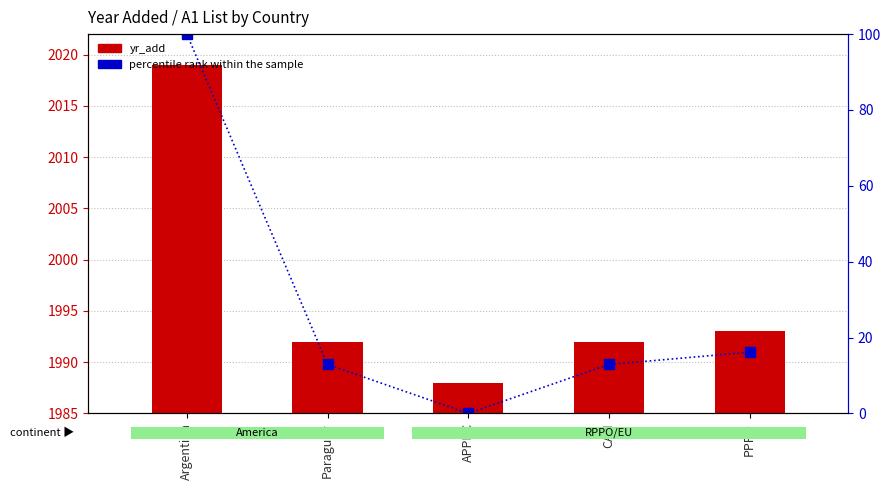

At which label is percentile rank within the sample closest to 49?

PPPO